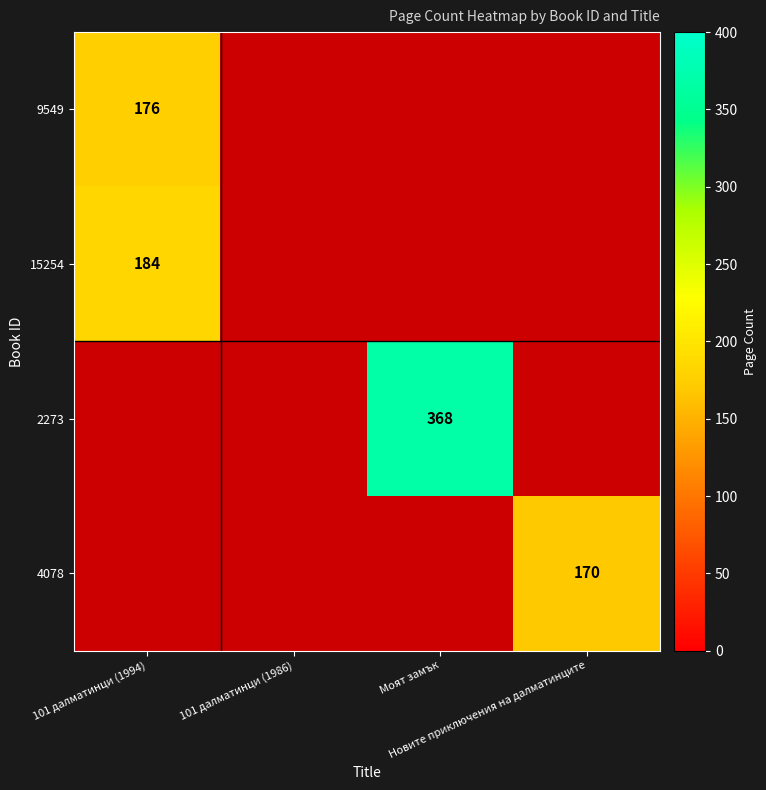

Which series has the largest range (max minus min)?

9549